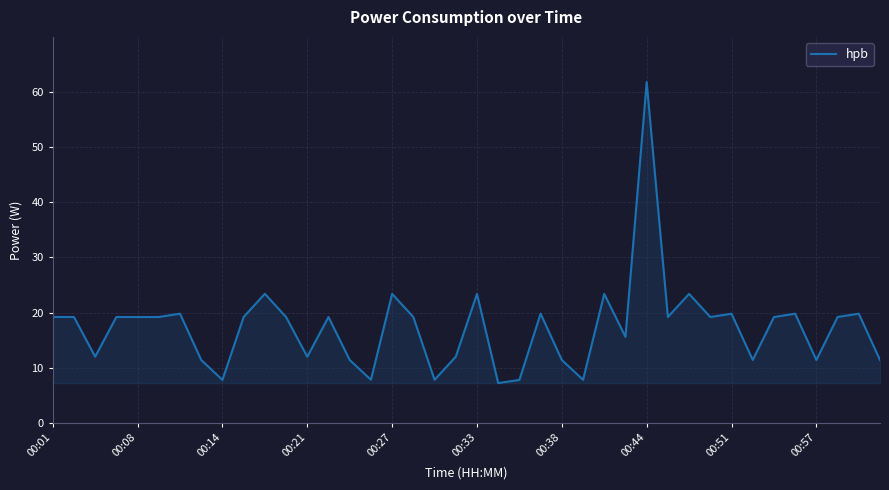

What is the difference between the maximum and minimum values?

54.6